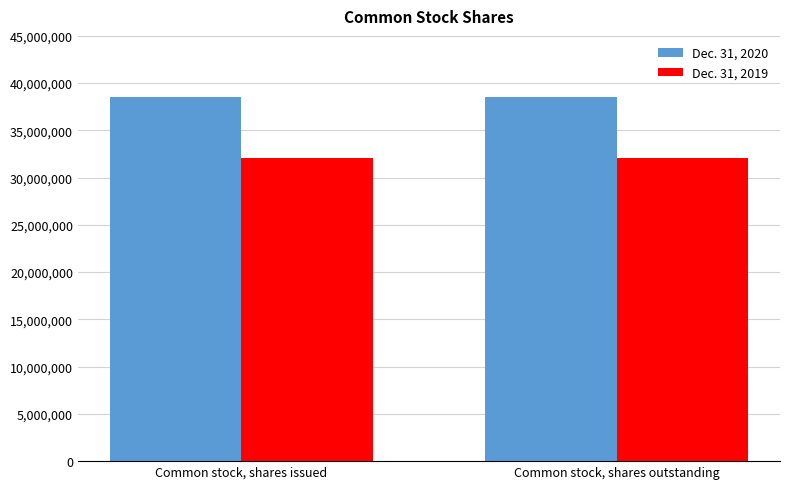

True or false: Dec. 31, 2020 has a value of 38562281 at Common stock, shares issued.

True